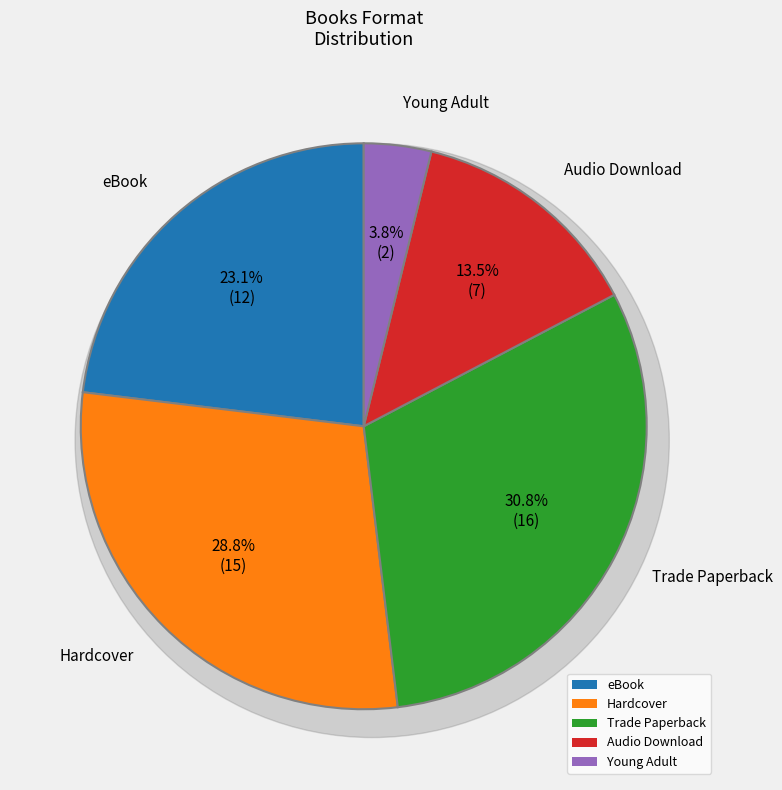

Is there any slice that represents more than half of the pie?

No